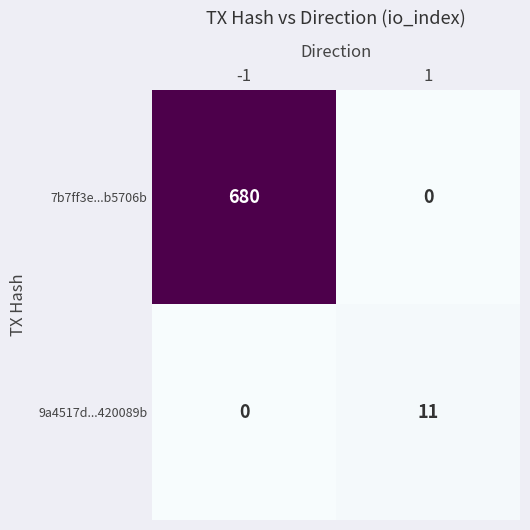

What is the total value across all series at -1?

680